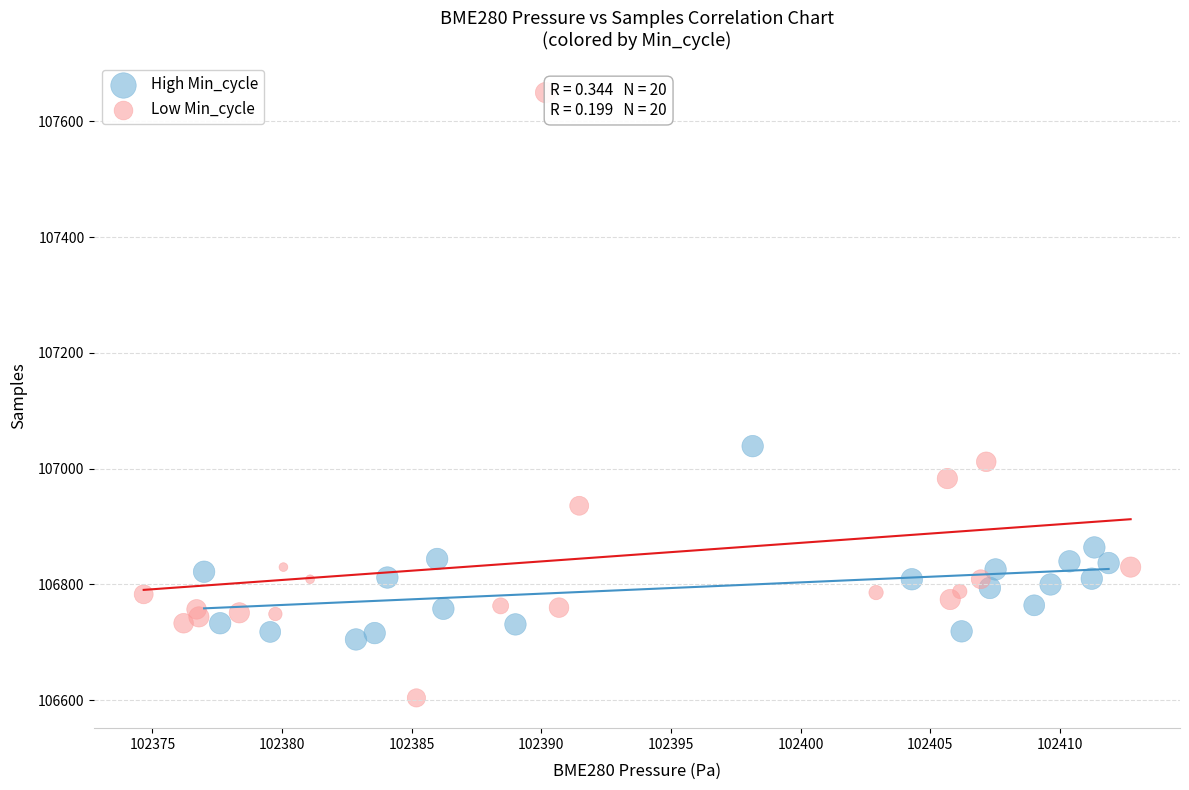

Which series has the widest spread of Y values?

Low Min_cycle